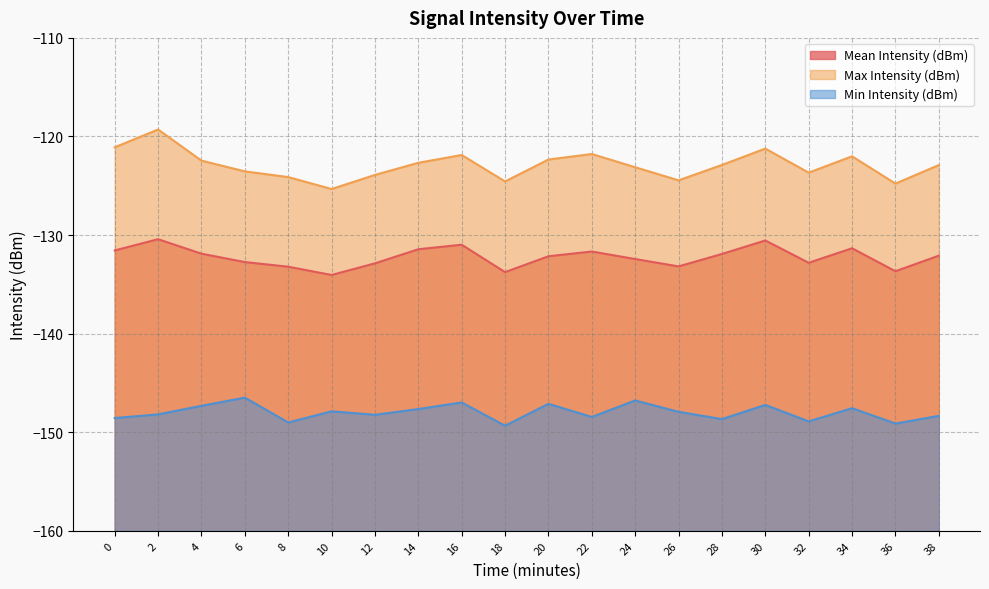

What is the average value of the Max Intensity (dBm) series?

-122.9